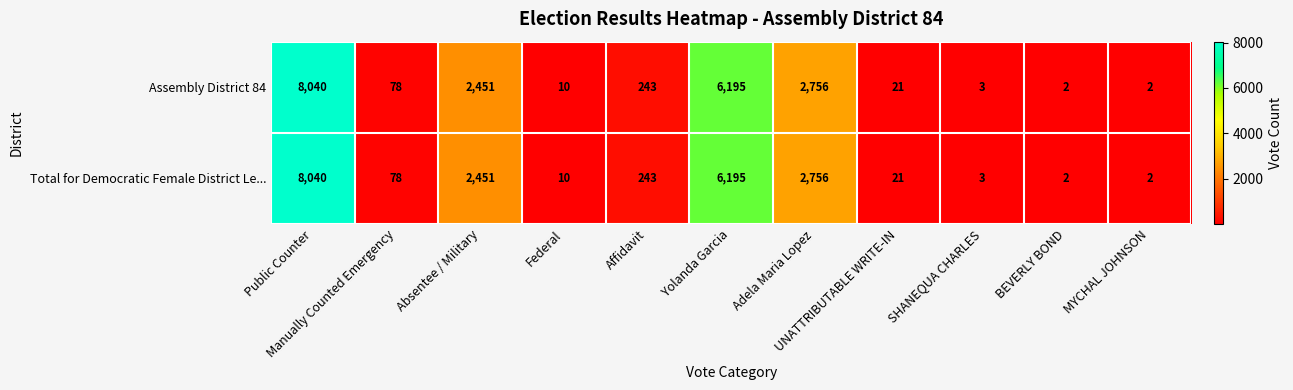

What is the difference between the maximum and minimum values in the Assembly District 84 series?

8038